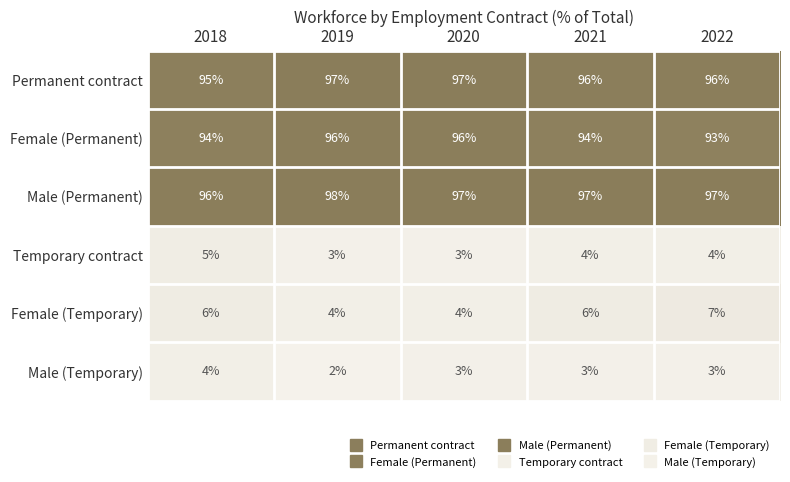

Count the Temporary contract values in the range 3 to 4.

4